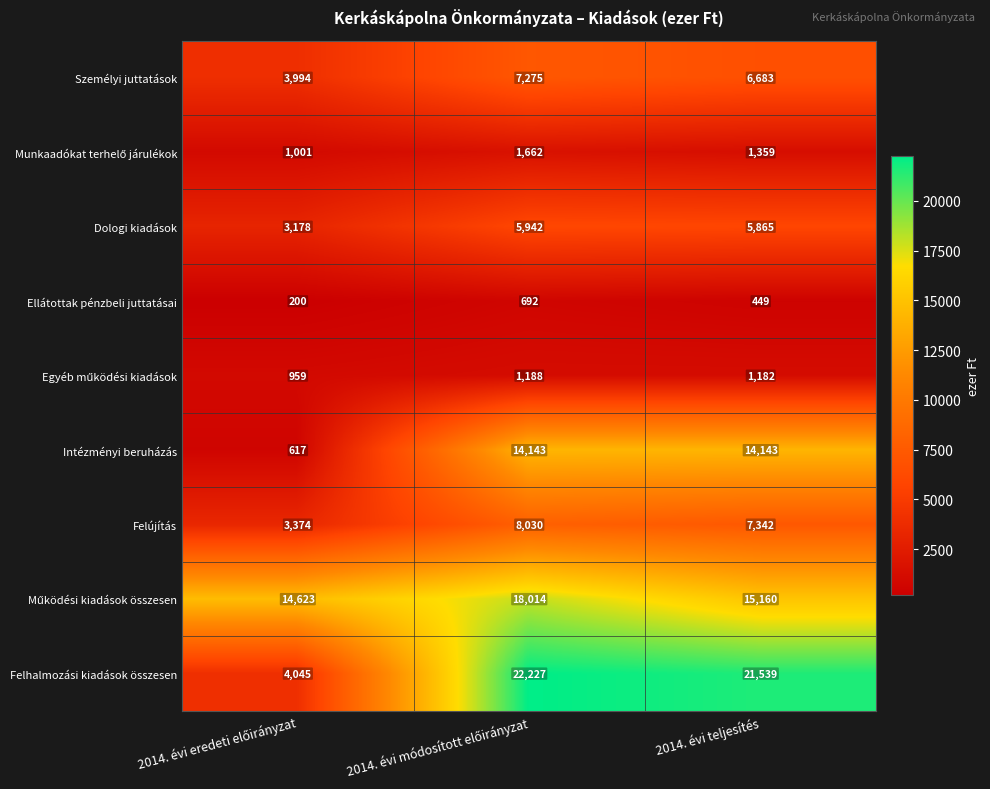

What is the minimum value shown in the chart?

200